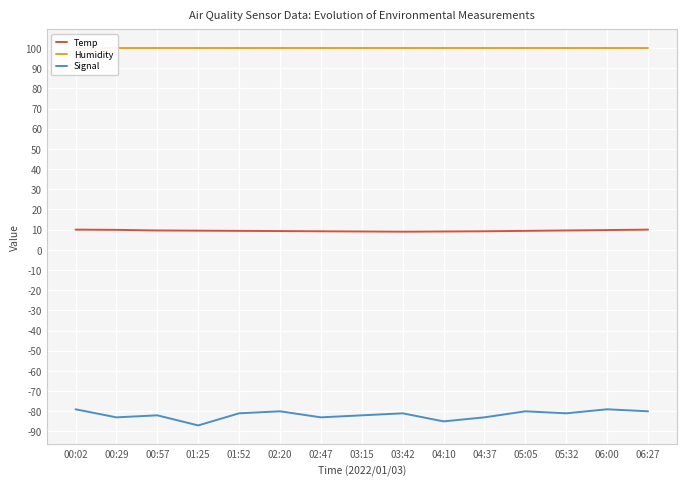

The value of Signal at 04:10 is -138.7. True or false?

False